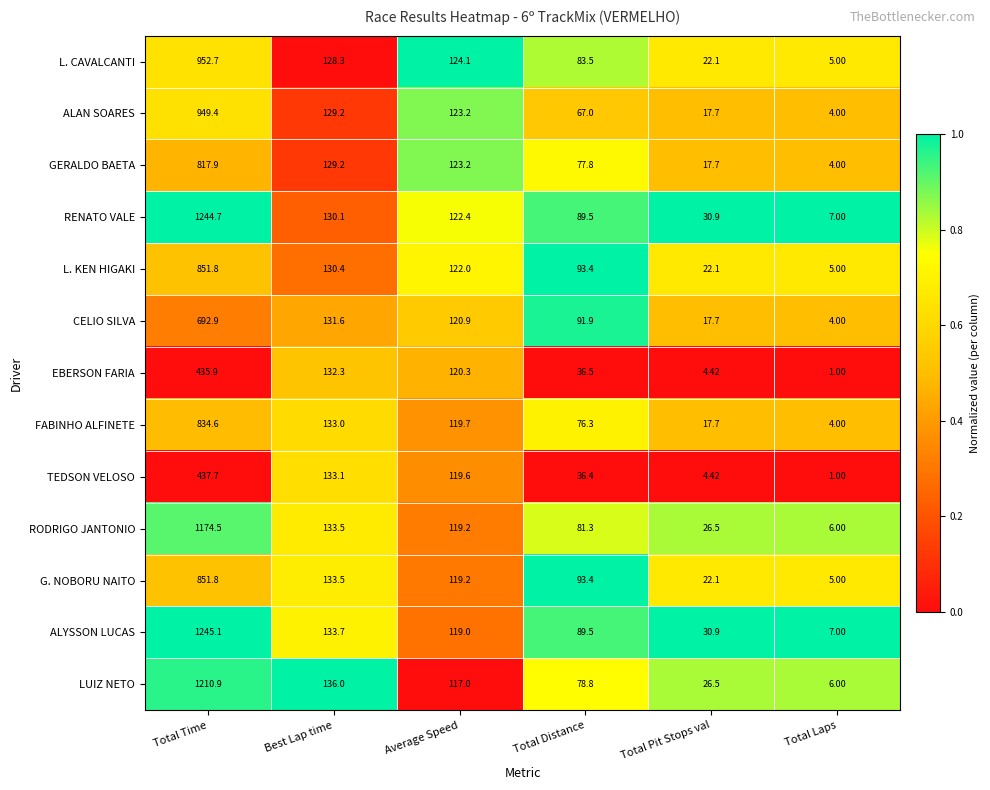

Where is RENATO VALE nearest to the value 625?

Best Lap time